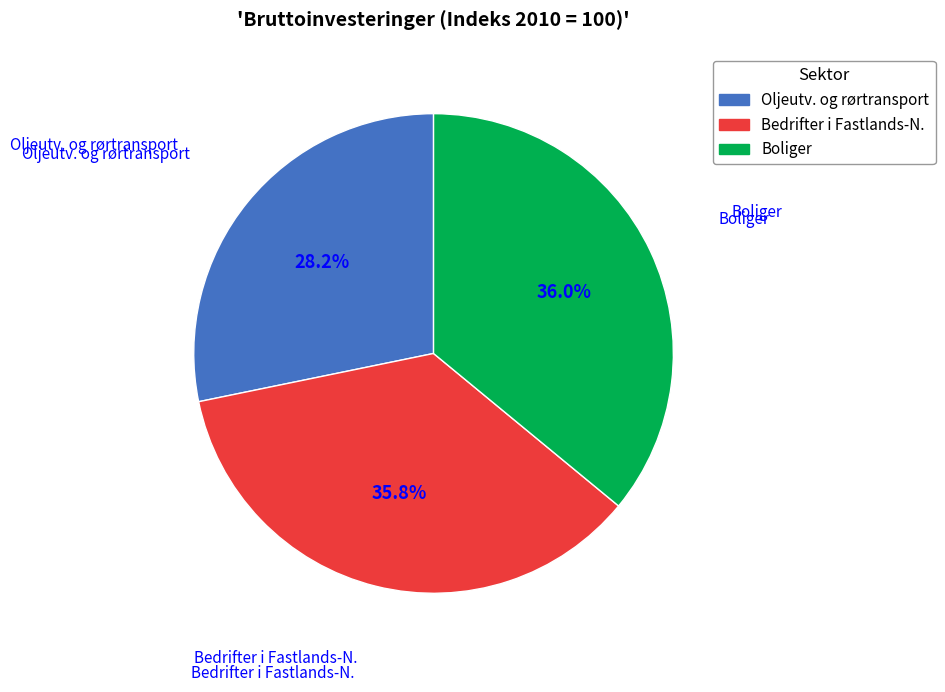

To the nearest percent, what is the average slice percentage?

33%